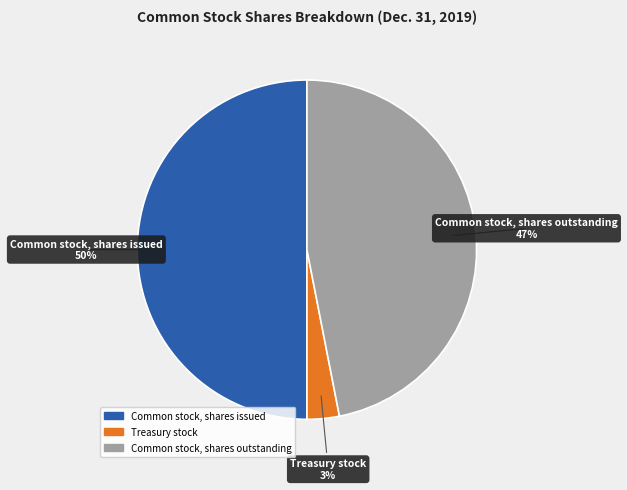

Does Common stock, shares outstanding represent more than half of the total?

No